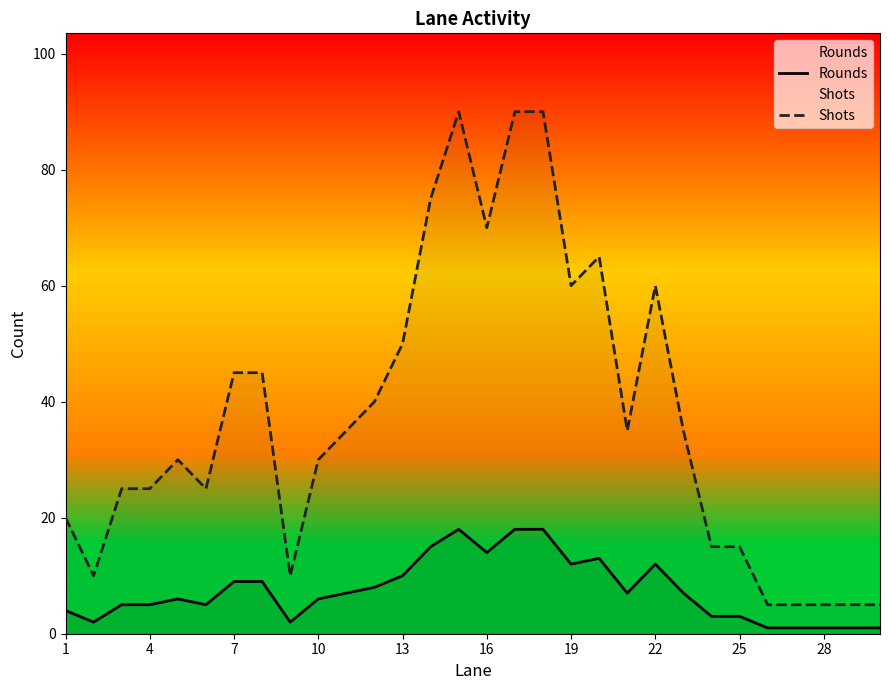

List the series in order of their peak value, lowest first.

Rounds, Shots